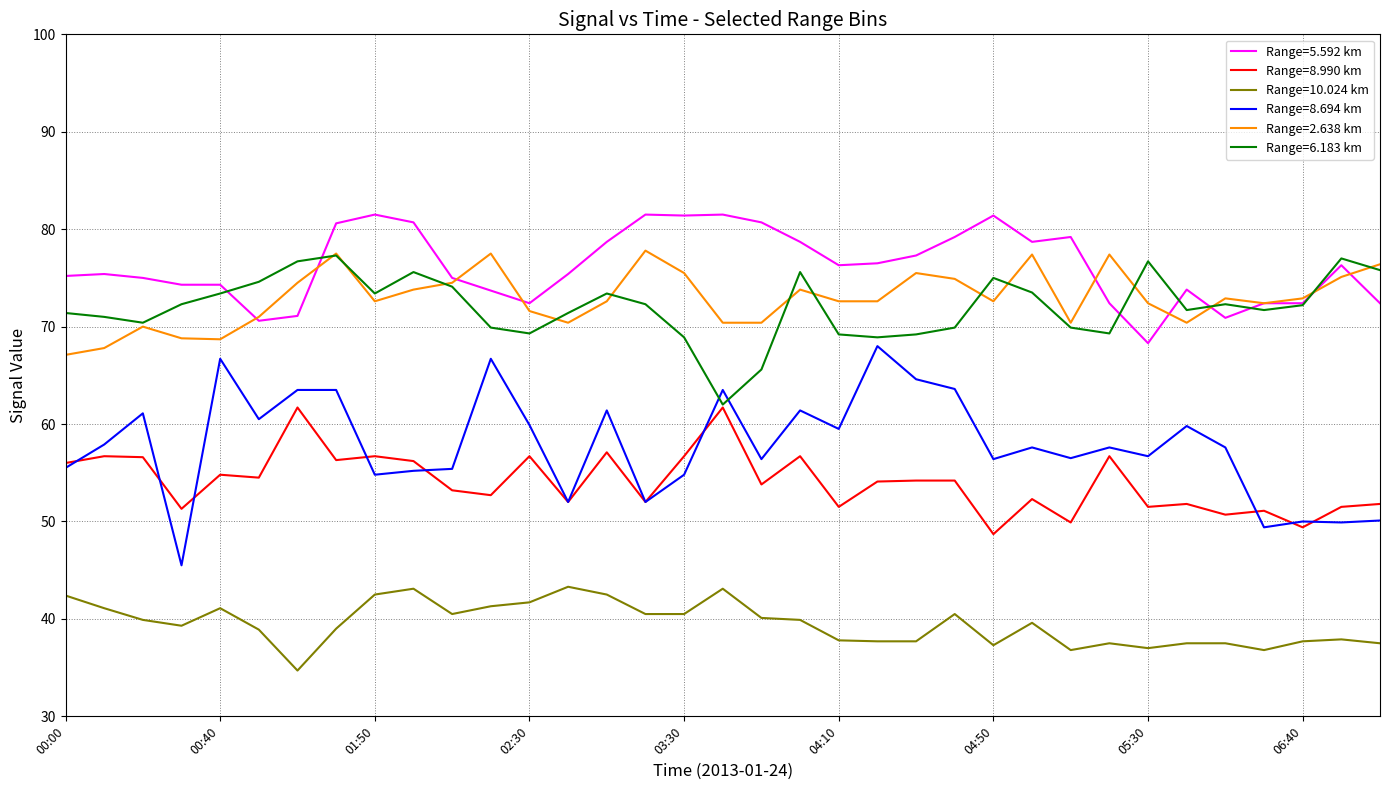

Count the number of categories in the chart.

35